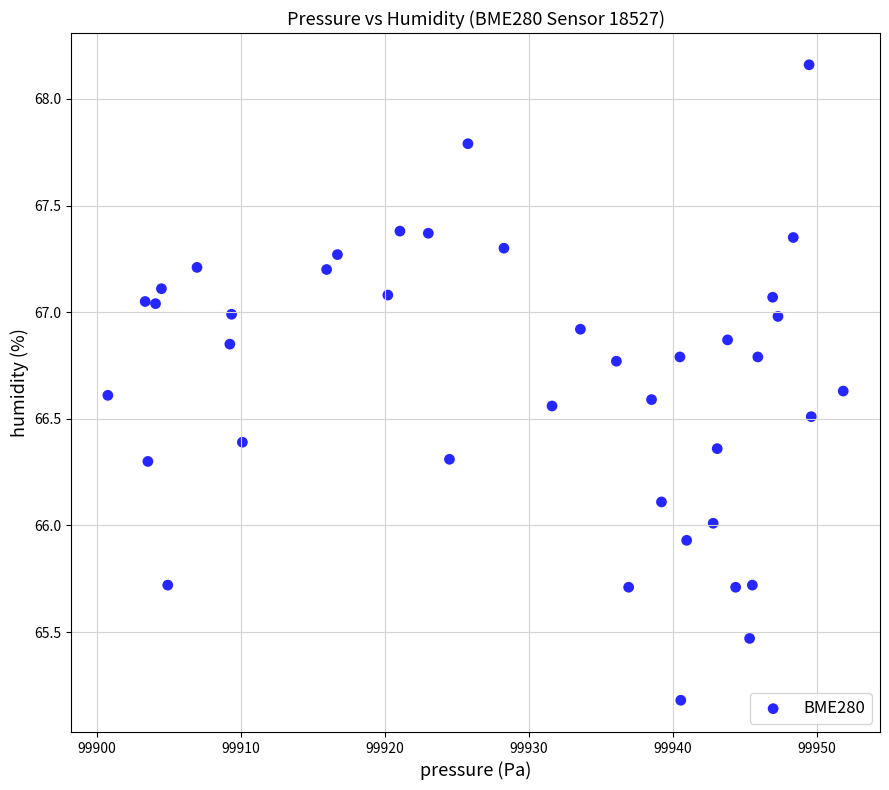

What is the range of X values (max minus min)?

51.1